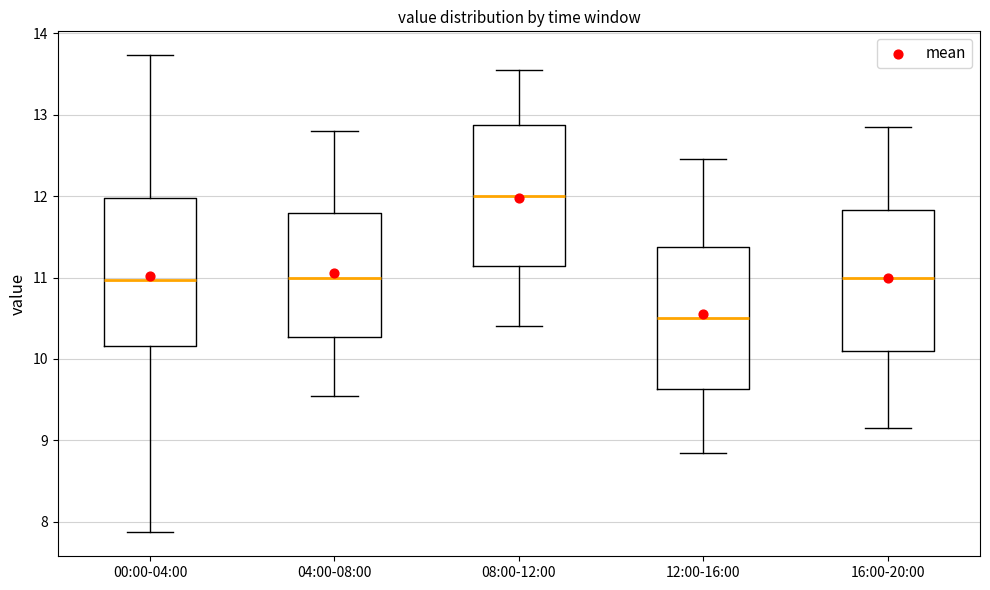

Reading left to right, transcribe this box plot: for each box, give where its median line is, the range the box spans, and where its two whiskers end, as read against the y-axis. The values are not printed on the chart, so give them approximately, as read against the axis.

00:00-04:00: median 11.0, box 10.2 to 12.0, whiskers 7.9 to 13.7
04:00-08:00: median 11.0, box 10.3 to 11.8, whiskers 9.6 to 12.8
08:00-12:00: median 12.0, box 11.1 to 12.9, whiskers 10.4 to 13.6
12:00-16:00: median 10.5, box 9.6 to 11.4, whiskers 8.9 to 12.5
16:00-20:00: median 11.0, box 10.1 to 11.8, whiskers 9.2 to 12.9